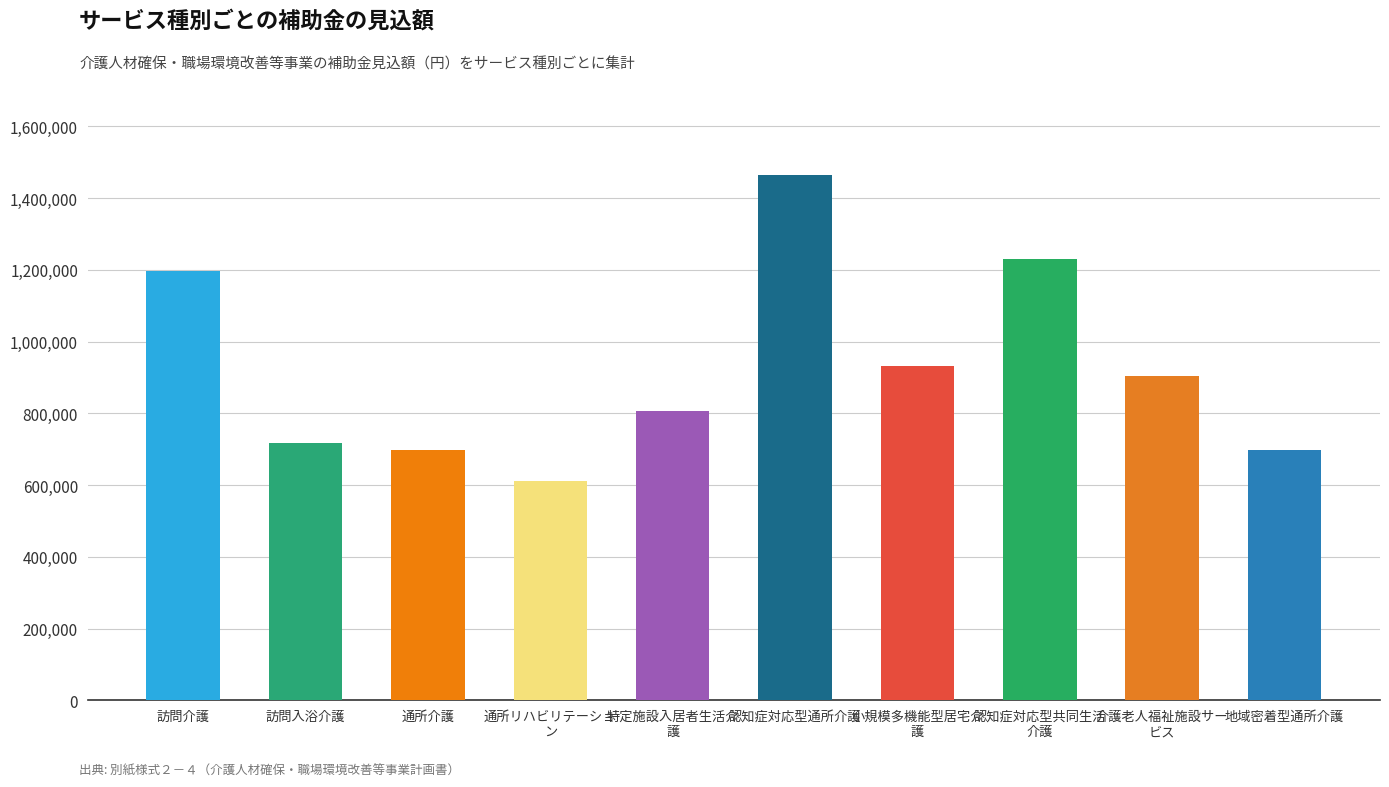

Where does the data first go above 904700?

訪問介護